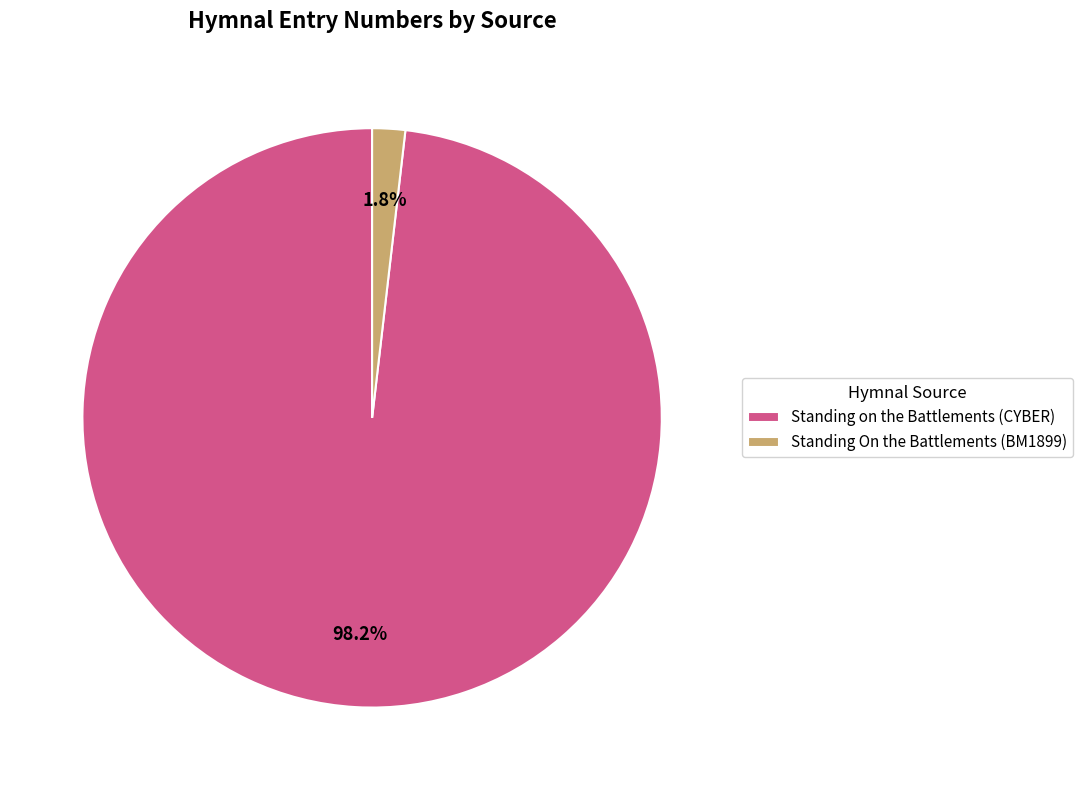

To the nearest percent, what percentage of the pie is Standing On the Battlements (BM1899)?

2%